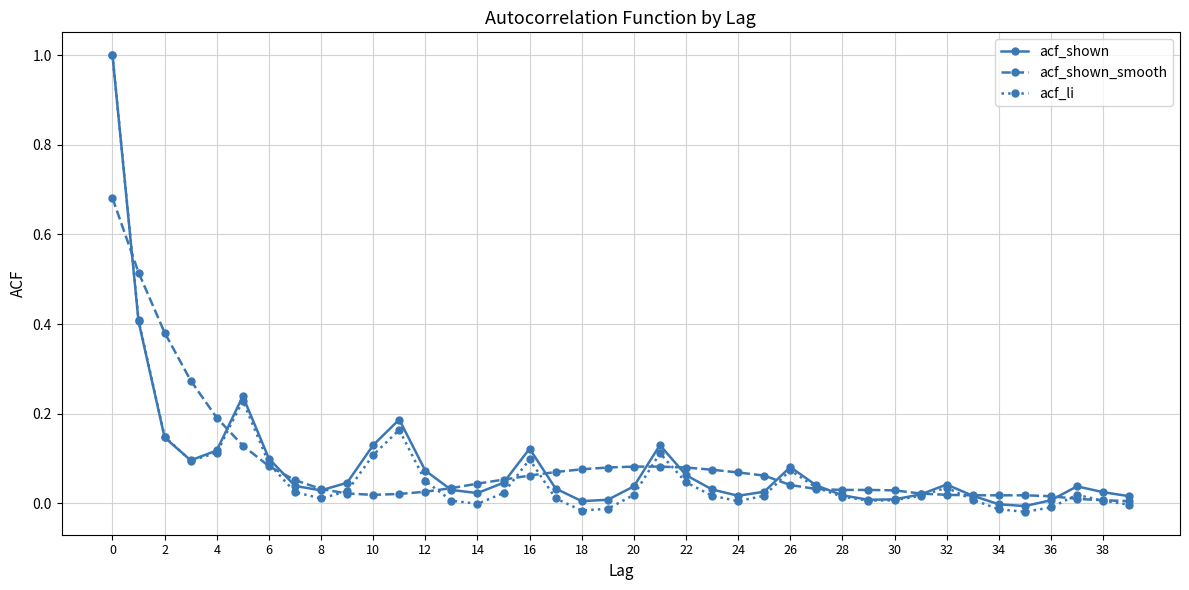

What is the maximum value for acf_li?

1.0